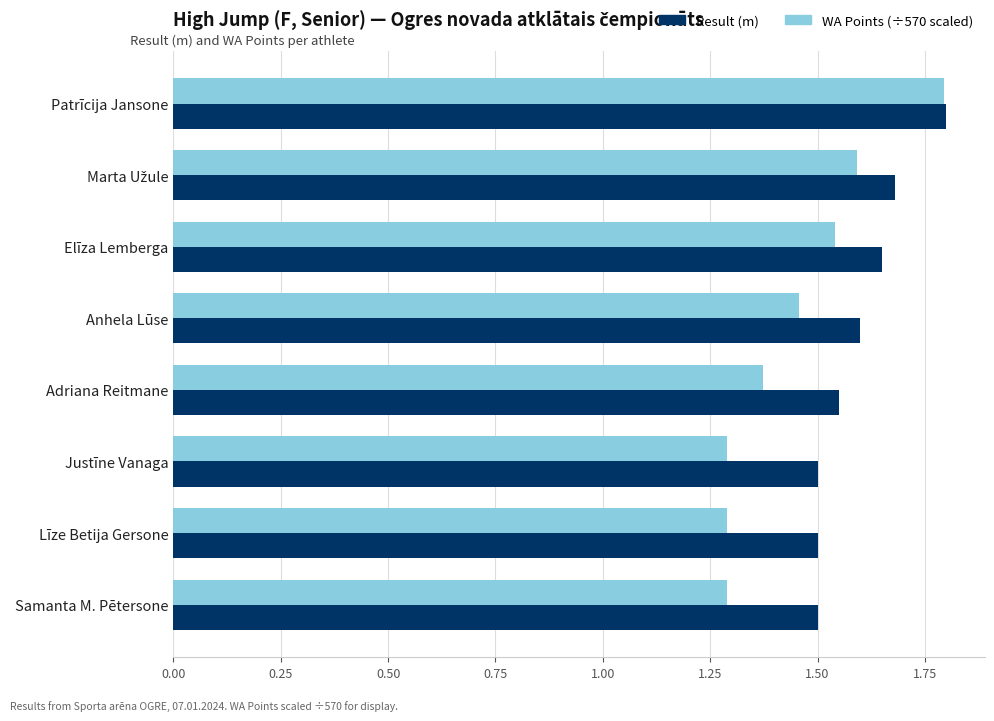

At which category is the sum across all series the highest?

Patrīcija Jansone